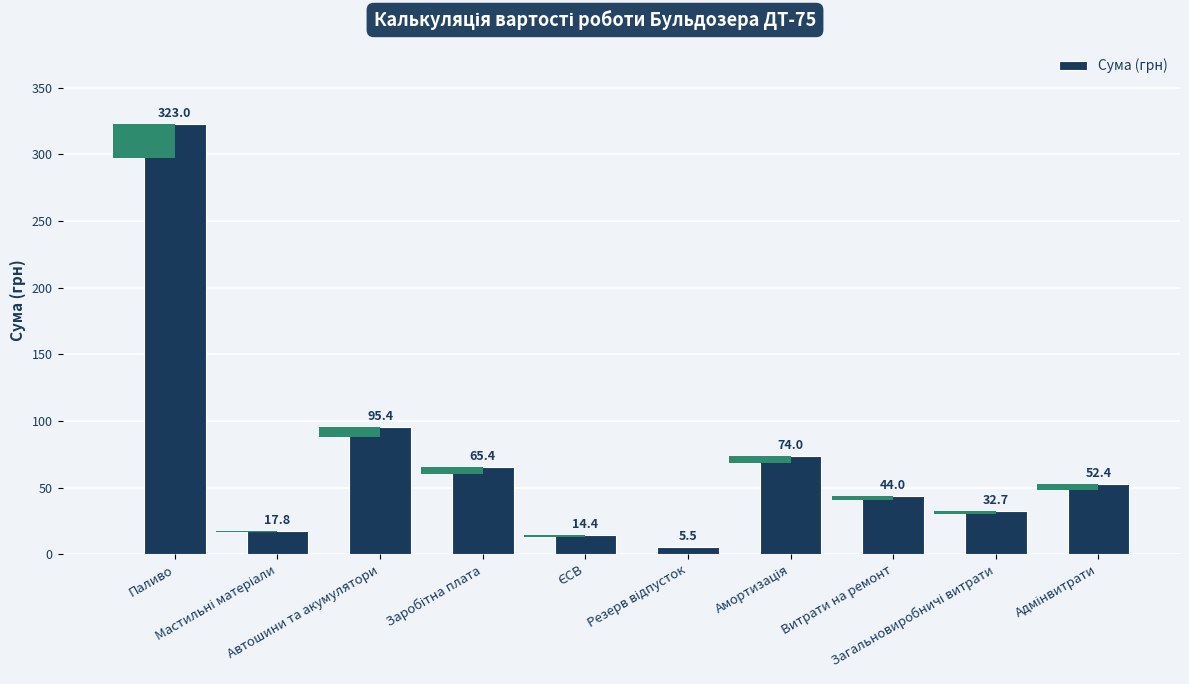

What is the ratio of the value at Мастильні матеріали to the value at ЄСВ?

1.2